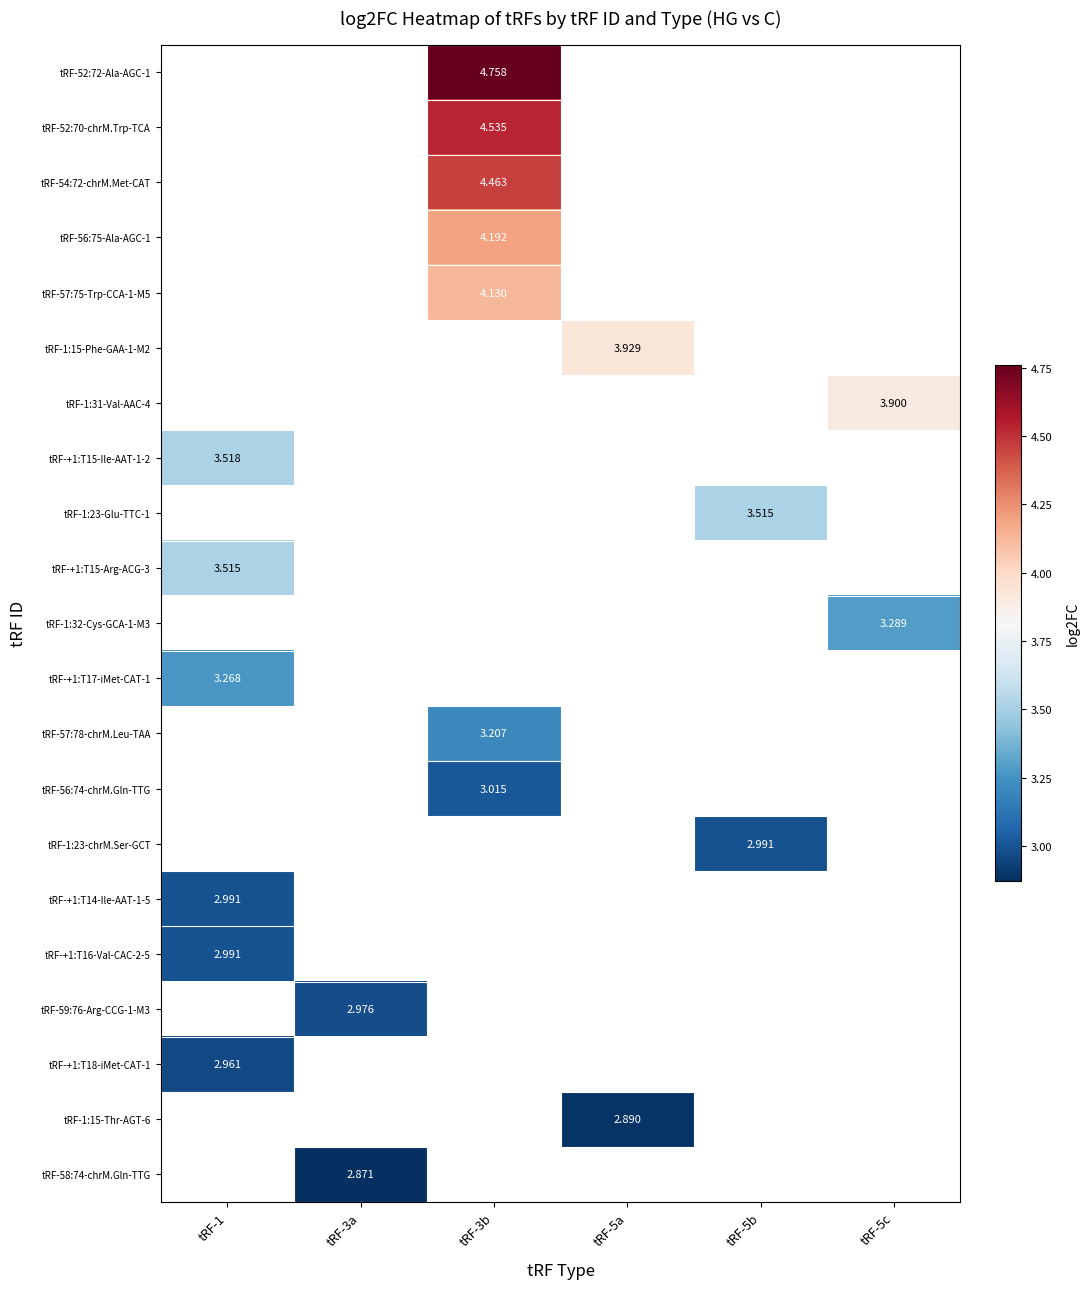

Count the number of data series in this chart.

21